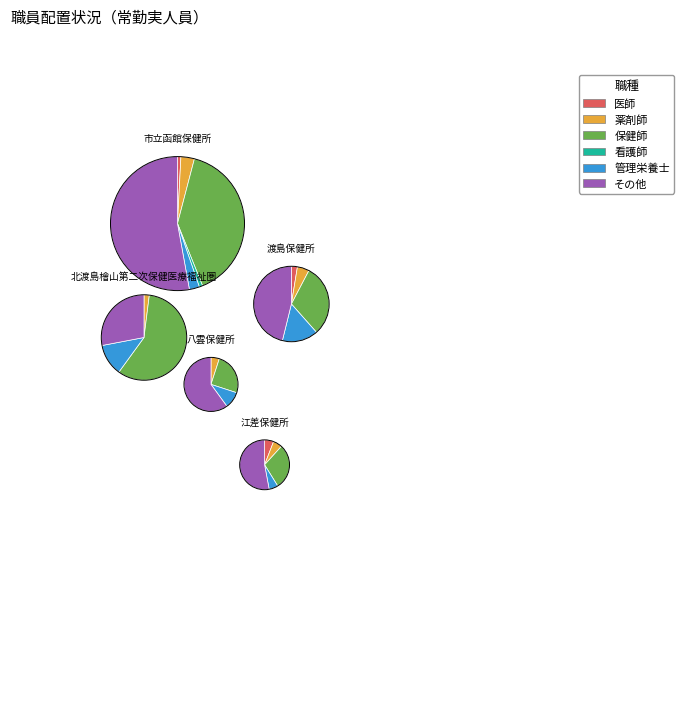

Rank the series by their maximum value, from lowest to highest.

医師, 看護師, 薬剤師, 管理栄養士, 保健師, その他